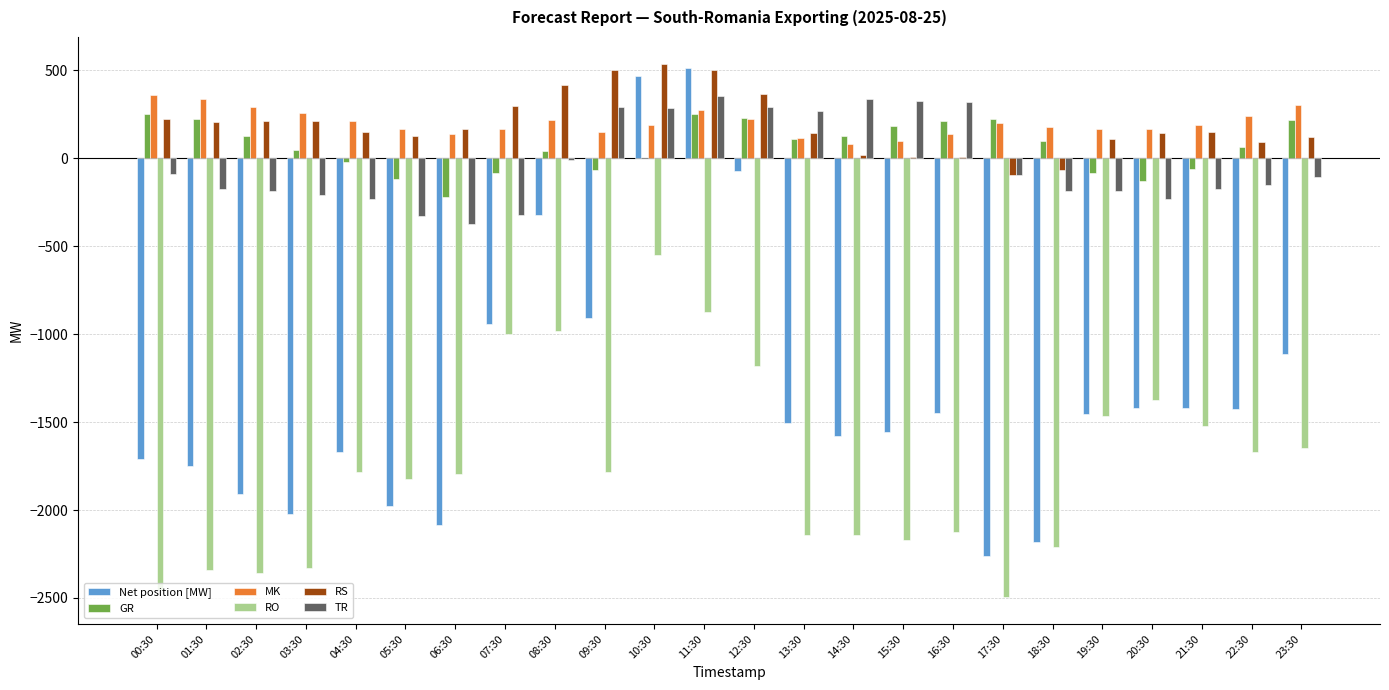

The value of GR at 22:30 is 65. True or false?

True